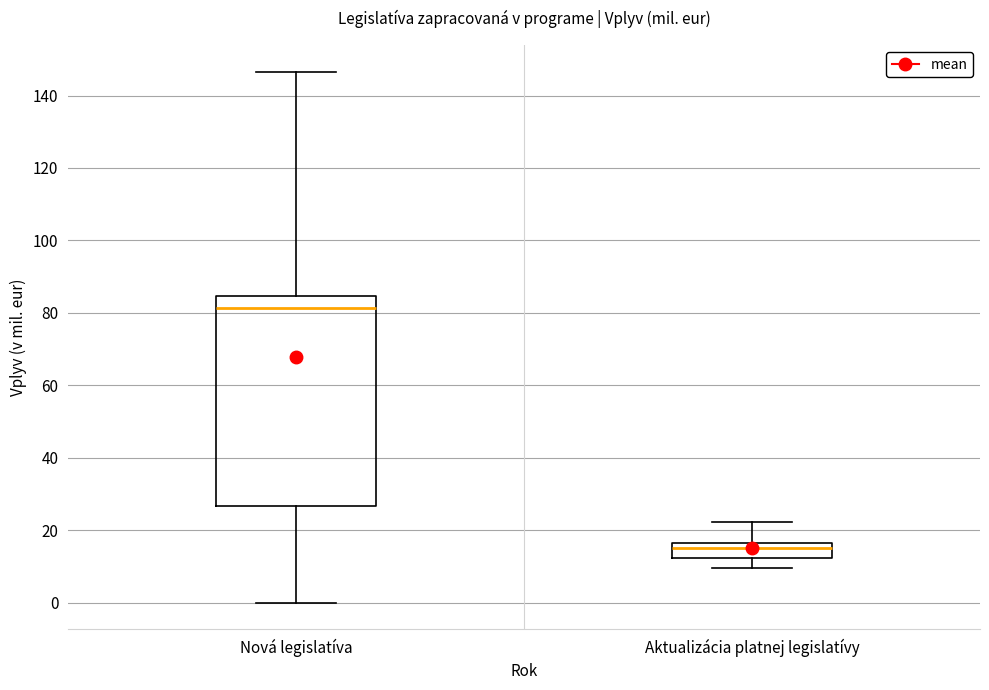

Which box's median line is the lowest?

Aktualizácia platnej legislatívy